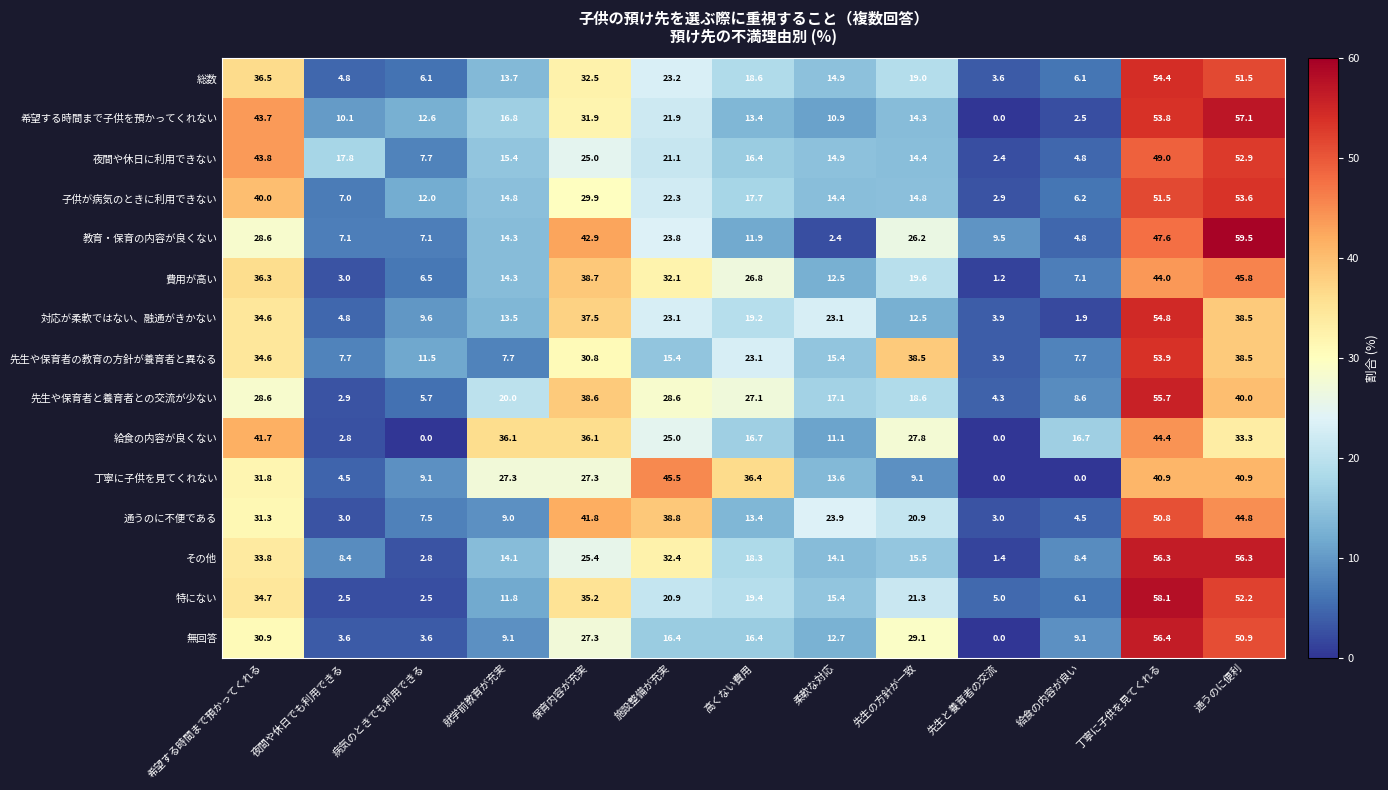

True or false: その他 has a value of 3.3 at 給食の内容が良い.

False